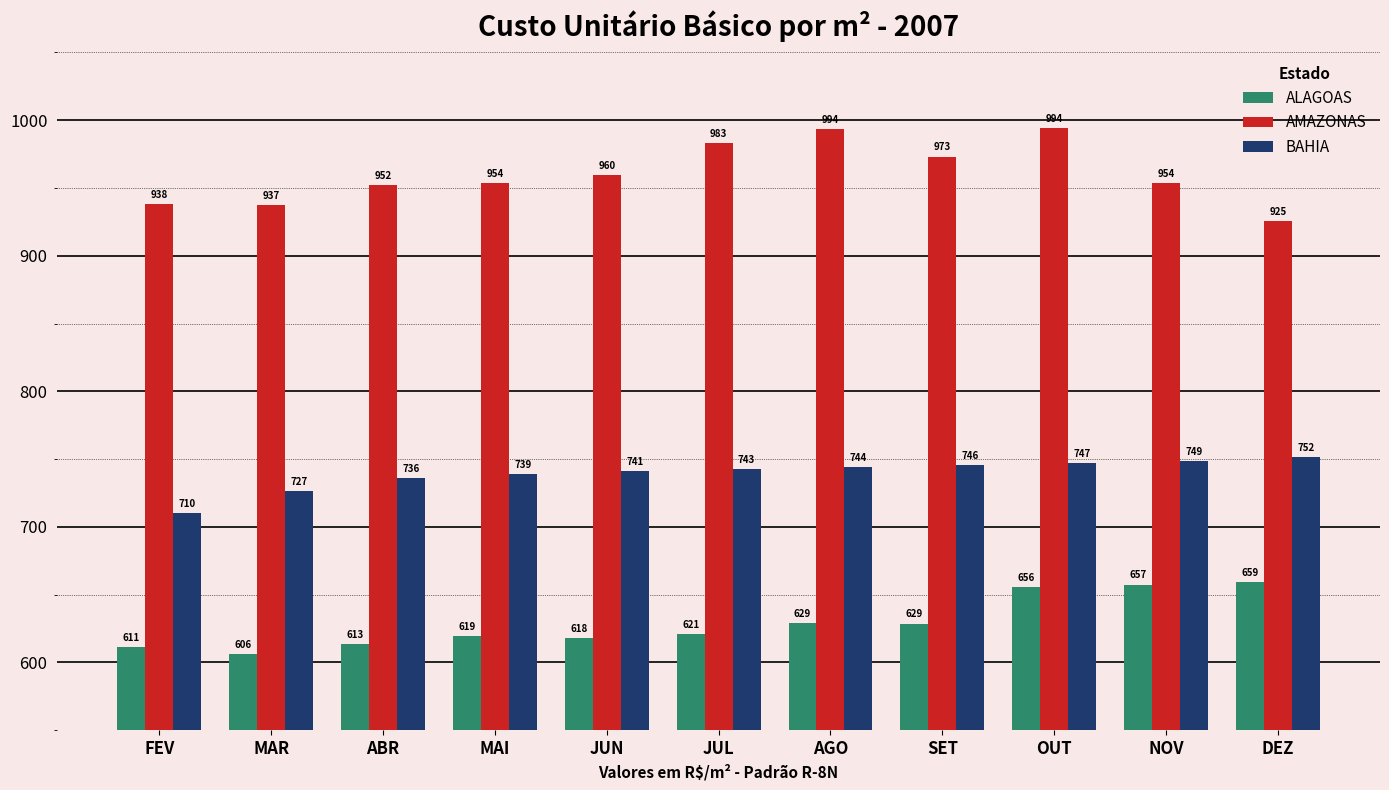

What is the maximum value for BAHIA?

751.5